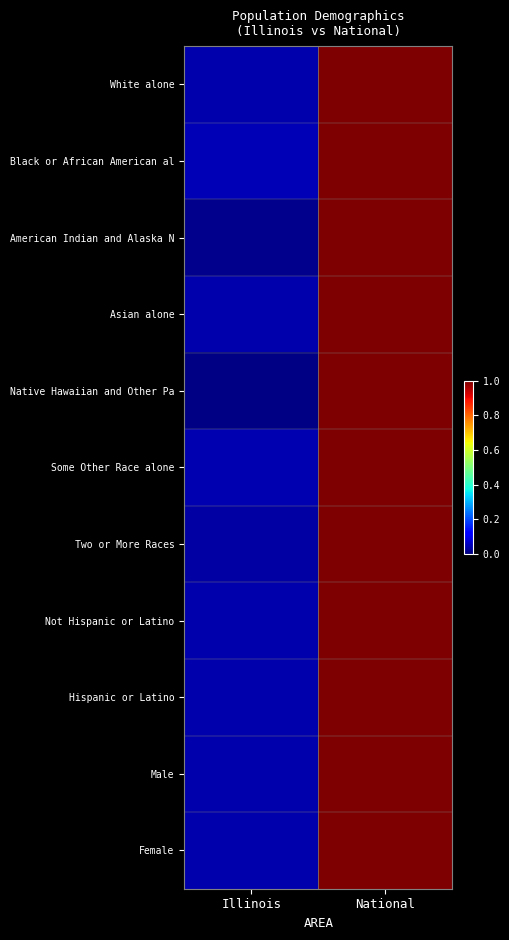

Reading left to right, transcribe all the data shown in this chart.

White alone: Illinois=0.0	National=1.0
Black or African American al: Illinois=0.0	National=1.0
American Indian and Alaska N: Illinois=0.0	National=1.0
Asian alone: Illinois=0.0	National=1.0
Native Hawaiian and Other Pa: Illinois=0.0	National=1.0
Some Other Race alone: Illinois=0.0	National=1.0
Two or More Races: Illinois=0.0	National=1.0
Not Hispanic or Latino: Illinois=0.0	National=1.0
Hispanic or Latino: Illinois=0.0	National=1.0
Male: Illinois=0.0	National=1.0
Female: Illinois=0.0	National=1.0